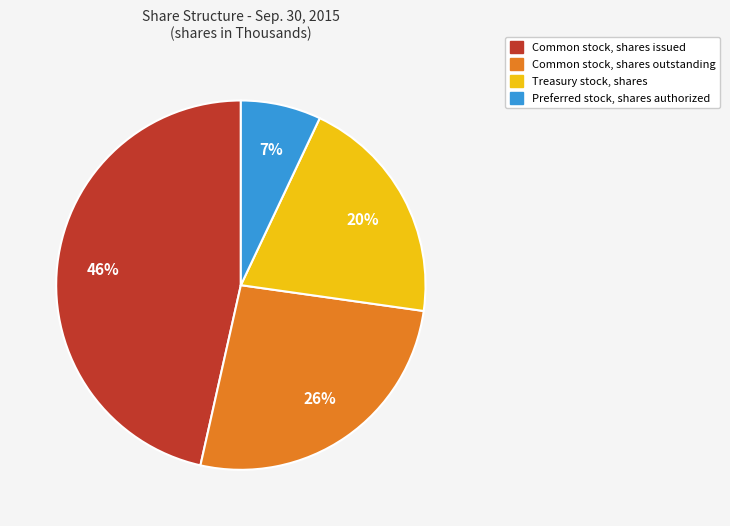

Which category has the biggest portion of the pie?

Common stock, shares issued